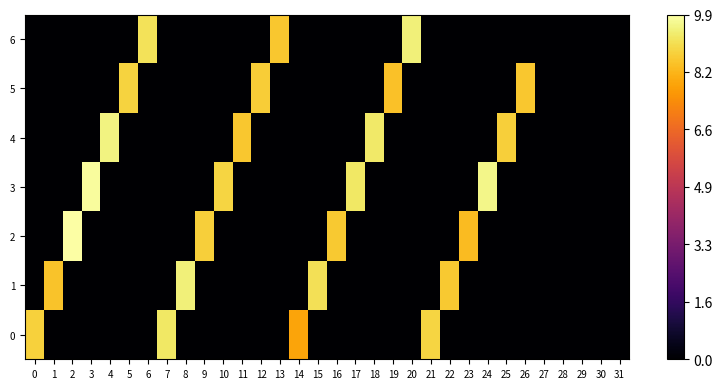

What is the spread (max minus min) of values at 10?

8.8